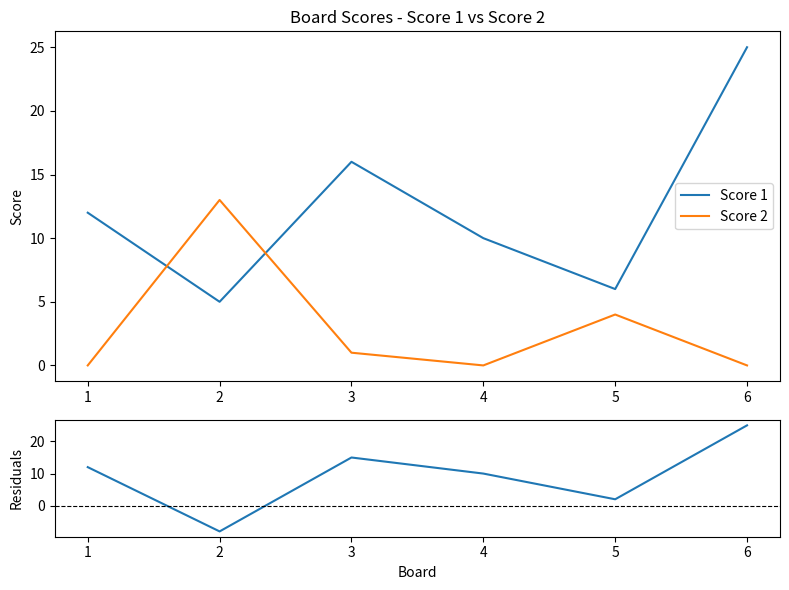

Which category has the highest value in the Score 1 series?

6